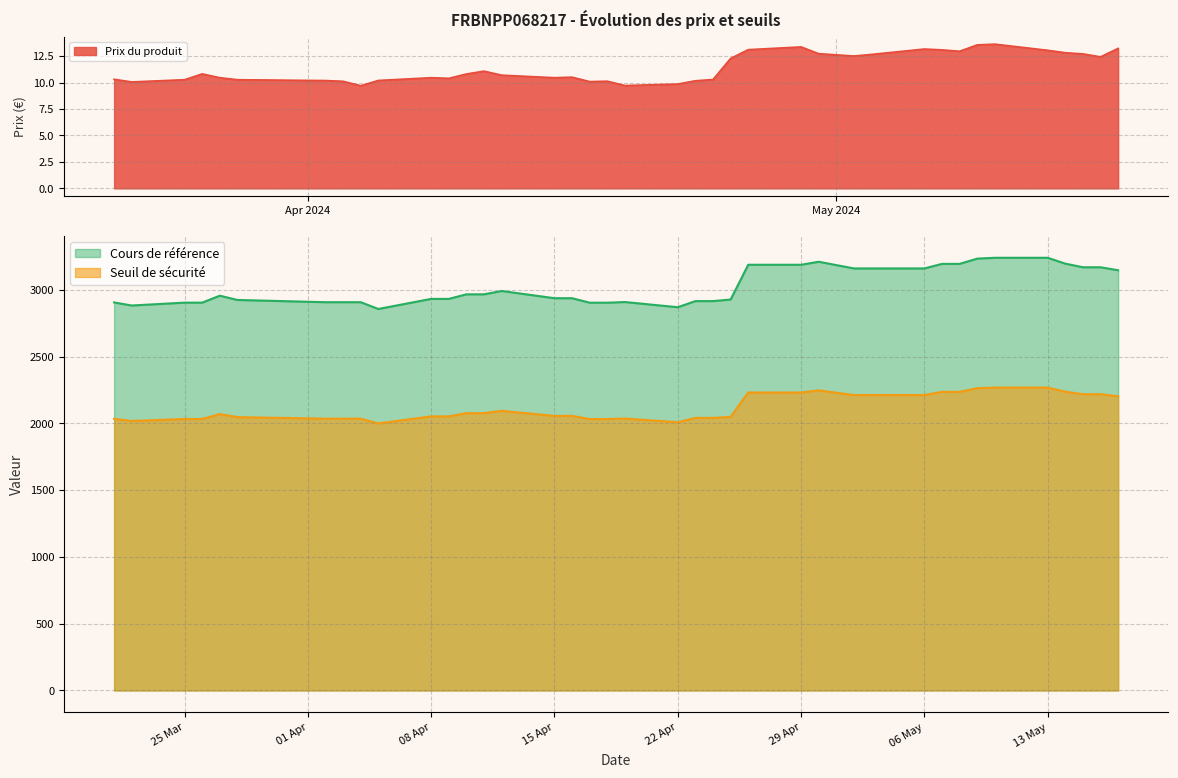

Reading left to right, extract all data points from this chart.

Prix du produit: 2024-05-17=13.2	2024-05-16=12.4	2024-05-15=12.7	2024-05-14=12.8	2024-05-13=13.1	2024-05-10=13.6	2024-05-09=13.6	2024-05-08=13.0	2024-05-07=13.1	2024-05-06=13.2	2024-05-03=12.7	2024-05-02=12.5	2024-04-30=12.7	2024-04-29=13.4	2024-04-26=13.1	2024-04-25=12.3	2024-04-24=10.3	2024-04-23=10.2	2024-04-22=9.9	2024-04-19=9.7	2024-04-18=10.1	2024-04-17=10.1	2024-04-16=10.5	2024-04-15=10.5	2024-04-12=10.7	2024-04-11=11.1	2024-04-10=10.8	2024-04-09=10.4	2024-04-08=10.5	2024-04-05=10.2	2024-04-04=9.7	2024-04-03=10.1	2024-04-02=10.2	2024-03-28=10.3	2024-03-27=10.5	2024-03-26=10.8	2024-03-25=10.3	2024-03-22=10.1	2024-03-21=10.3
Seuil de sécurité: 2024-05-17=2202.1	2024-05-16=2217.8	2024-05-15=2217.8	2024-05-14=2236.8	2024-05-13=2267.5	2024-05-10=2267.5	2024-05-09=2263.1	2024-05-08=2235.6	2024-05-07=2235.6	2024-05-06=2211.7	2024-05-03=2211.7	2024-05-02=2211.7	2024-04-30=2246.6	2024-04-29=2230.9	2024-04-26=2230.9	2024-04-25=2048.7	2024-04-24=2040.5	2024-04-23=2040.5	2024-04-22=2008.4	2024-04-19=2035.6	2024-04-18=2032.1	2024-04-17=2032.1	2024-04-16=2055.6	2024-04-15=2055.6	2024-04-12=2093.5	2024-04-11=2076.0	2024-04-10=2076.0	2024-04-09=2052.1	2024-04-08=2052.1	2024-04-05=1999.2	2024-04-04=2034.7	2024-04-03=2034.7	2024-04-02=2034.7	2024-03-28=2046.4	2024-03-27=2068.9	2024-03-26=2032.4	2024-03-25=2032.4	2024-03-22=2017.4	2024-03-21=2033.5
Cours de référence: 2024-05-17=3145.9	2024-05-16=3168.3	2024-05-15=3168.3	2024-05-14=3195.4	2024-05-13=3239.2	2024-05-10=3239.2	2024-05-09=3233.0	2024-05-08=3193.7	2024-05-07=3193.7	2024-05-06=3159.5	2024-05-03=3159.5	2024-05-02=3159.5	2024-04-30=3209.5	2024-04-29=3187.0	2024-04-26=3187.0	2024-04-25=2926.8	2024-04-24=2915.0	2024-04-23=2915.0	2024-04-22=2869.1	2024-04-19=2908.0	2024-04-18=2903.0	2024-04-17=2903.0	2024-04-16=2936.6	2024-04-15=2936.6	2024-04-12=2990.7	2024-04-11=2965.7	2024-04-10=2965.7	2024-04-09=2931.5	2024-04-08=2931.5	2024-04-05=2856.0	2024-04-04=2906.8	2024-04-03=2906.8	2024-04-02=2906.8	2024-03-28=2923.5	2024-03-27=2955.5	2024-03-26=2903.4	2024-03-25=2903.4	2024-03-22=2882.0	2024-03-21=2905.0